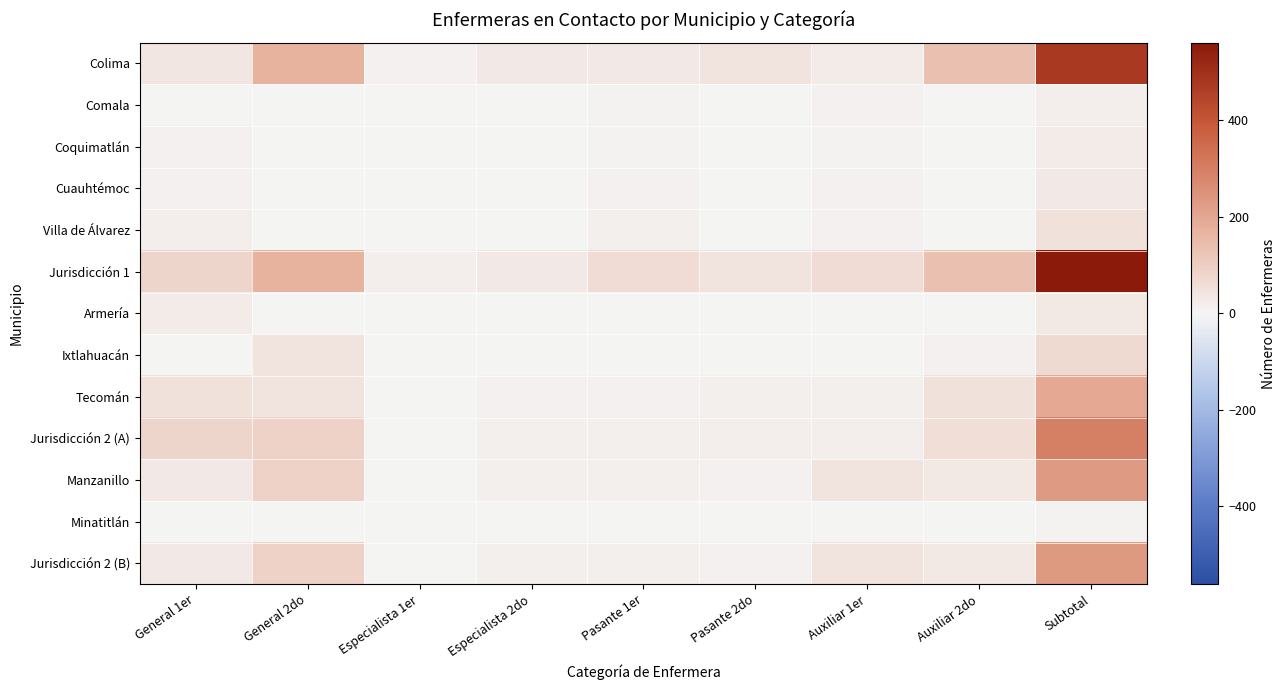

Reading left to right, what are all the values shown in this chart?

Colima: General 1er=38	General 2do=171	Especialista 1er=13	Especialista 2do=30	Pasante 1er=27	Pasante 2do=42	Auxiliar 1er=23	Auxiliar 2do=133	Subtotal=477
Comala: General 1er=3	General 2do=0	Especialista 1er=1	Especialista 2do=0	Pasante 1er=6	Pasante 2do=0	Auxiliar 1er=10	Auxiliar 2do=0	Subtotal=20
Coquimatlán: General 1er=9	General 2do=0	Especialista 1er=1	Especialista 2do=0	Pasante 1er=6	Pasante 2do=0	Auxiliar 1er=7	Auxiliar 2do=0	Subtotal=23
Cuauhtémoc: General 1er=11	General 2do=0	Especialista 1er=0	Especialista 2do=0	Pasante 1er=10	Pasante 2do=0	Auxiliar 1er=9	Auxiliar 2do=0	Subtotal=30
Villa de Álvarez: General 1er=20	General 2do=0	Especialista 1er=3	Especialista 2do=0	Pasante 1er=14	Pasante 2do=0	Auxiliar 1er=13	Auxiliar 2do=0	Subtotal=50
Jurisdicción 1: General 1er=81	General 2do=171	Especialista 1er=18	Especialista 2do=30	Pasante 1er=63	Pasante 2do=42	Auxiliar 1er=62	Auxiliar 2do=133	Subtotal=600
Armería: General 1er=23	General 2do=0	Especialista 1er=0	Especialista 2do=0	Pasante 1er=4	Pasante 2do=0	Auxiliar 1er=4	Auxiliar 2do=0	Subtotal=31
Ixtlahuacán: General 1er=4	General 2do=47	Especialista 1er=0	Especialista 2do=2	Pasante 1er=1	Pasante 2do=2	Auxiliar 1er=1	Auxiliar 2do=11	Subtotal=68
Tecomán: General 1er=52	General 2do=42	Especialista 1er=0	Especialista 2do=13	Pasante 1er=10	Pasante 2do=17	Auxiliar 1er=14	Auxiliar 2do=49	Subtotal=197
Jurisdicción 2 (A): General 1er=79	General 2do=89	Especialista 1er=0	Especialista 2do=15	Pasante 1er=15	Pasante 2do=19	Auxiliar 1er=19	Auxiliar 2do=60	Subtotal=296
Manzanillo: General 1er=28	General 2do=88	Especialista 1er=1	Especialista 2do=14	Pasante 1er=14	Pasante 2do=11	Auxiliar 1er=41	Auxiliar 2do=32	Subtotal=229
Minatitlán: General 1er=1	General 2do=0	Especialista 1er=0	Especialista 2do=0	Pasante 1er=0	Pasante 2do=0	Auxiliar 1er=4	Auxiliar 2do=0	Subtotal=5
Jurisdicción 2 (B): General 1er=29	General 2do=88	Especialista 1er=1	Especialista 2do=14	Pasante 1er=14	Pasante 2do=11	Auxiliar 1er=45	Auxiliar 2do=32	Subtotal=234